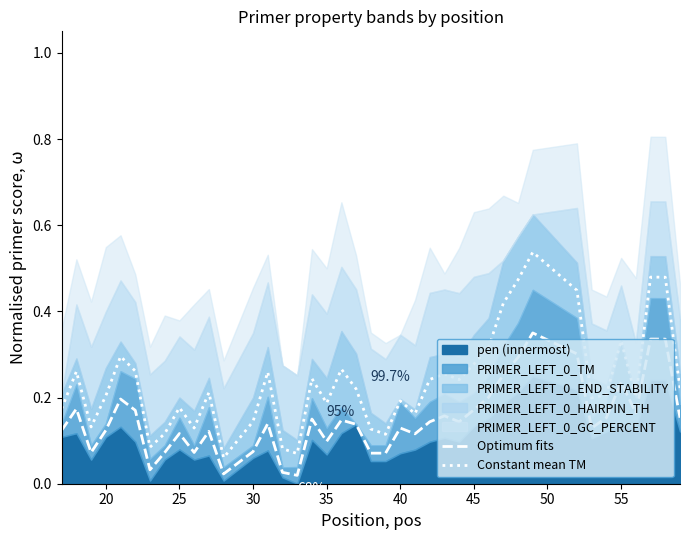

Count the Constant mean TM values in the range 0 to 1.

40